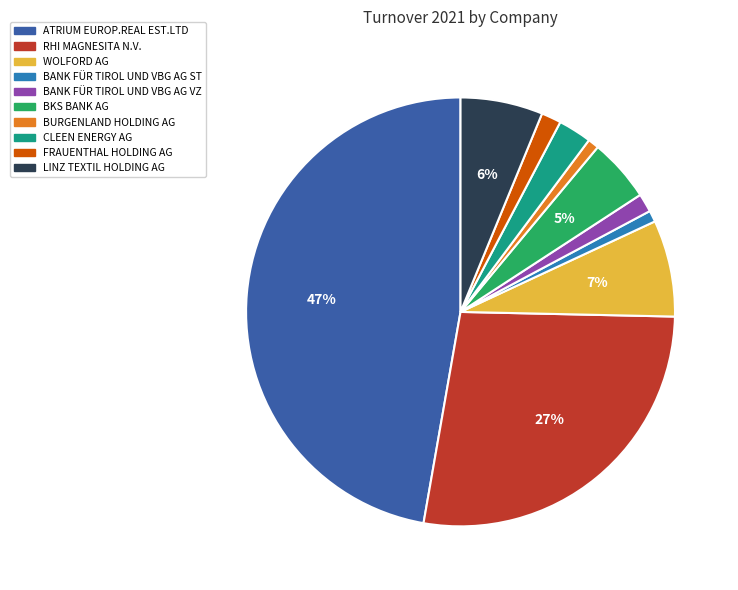

To the nearest percent, what is the difference between the CLEEN ENERGY AG and BKS BANK AG slice percentages?

2%